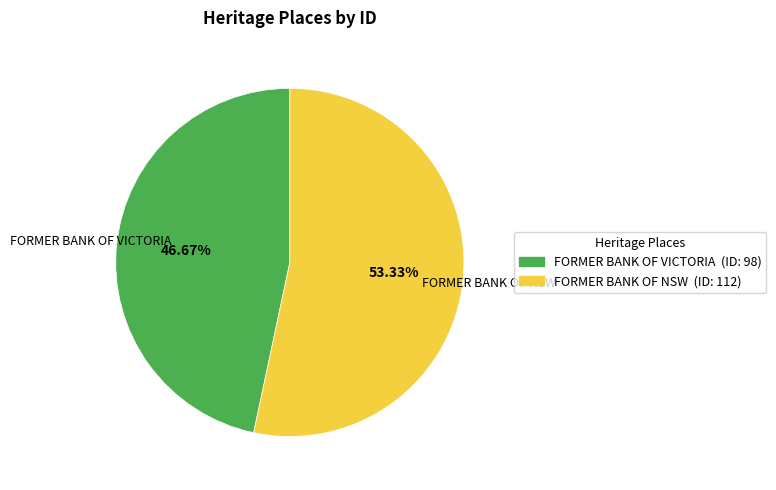

Approximately how many times larger is the value at FORMER BANK OF NSW compared to FORMER BANK OF VICTORIA?

1.1